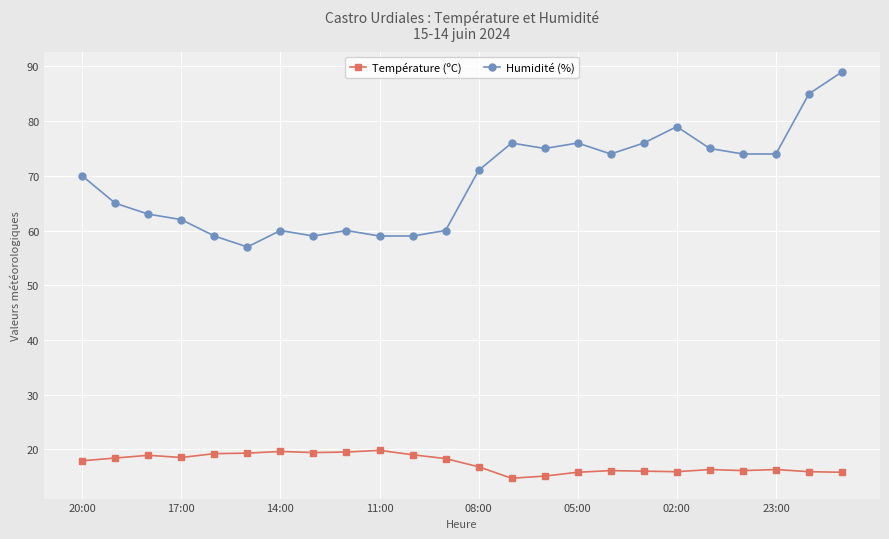

Which series has the widest spread of values?

Humidité (%)